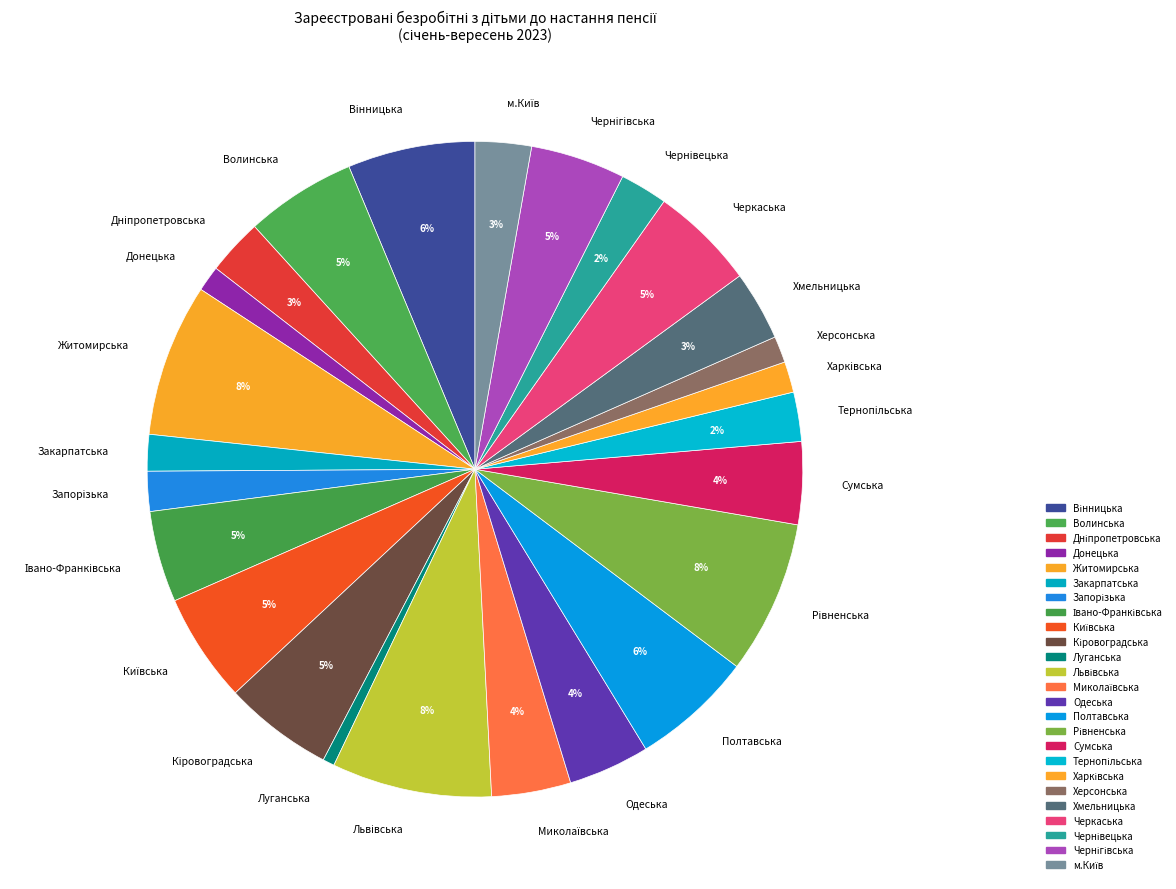

The Луганська slice represents 1% of the pie. True or false?

True